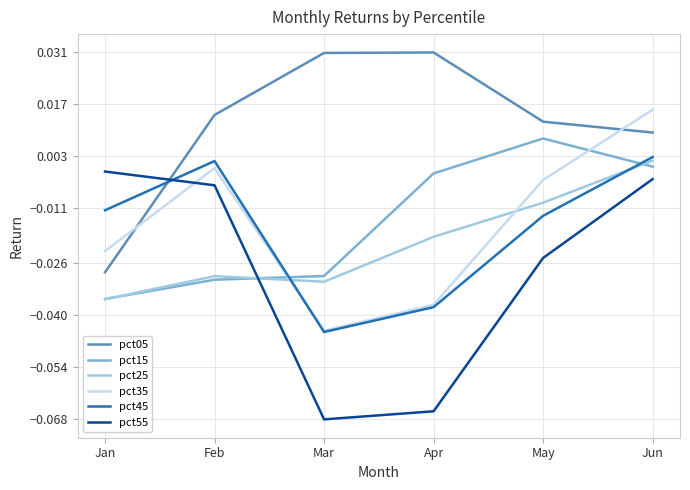

How many times do pct15 and pct35 cross each other?

2